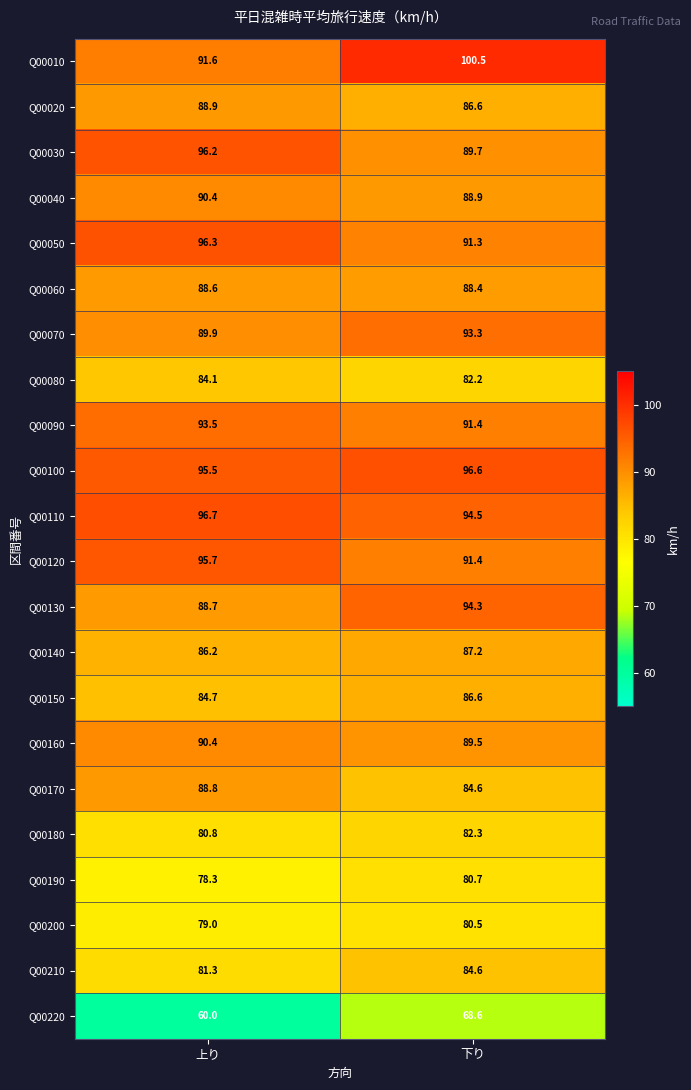

How many series are shown in this chart?

22